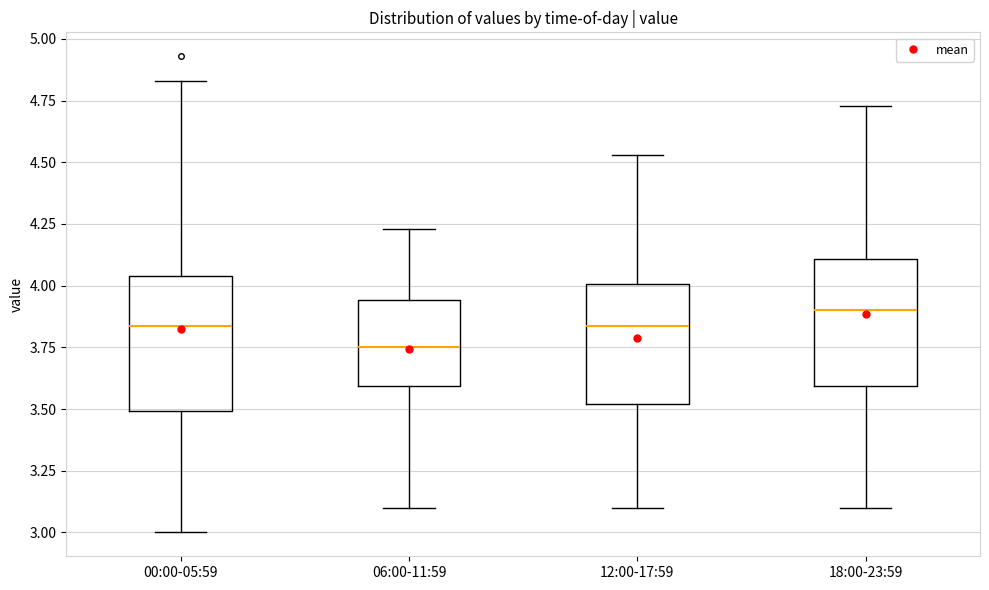

Where does the median line of the box for 12:00-17:59 sit on the y-axis? The values are not printed on the chart, so give them approximately, as read against the axis.

3.85